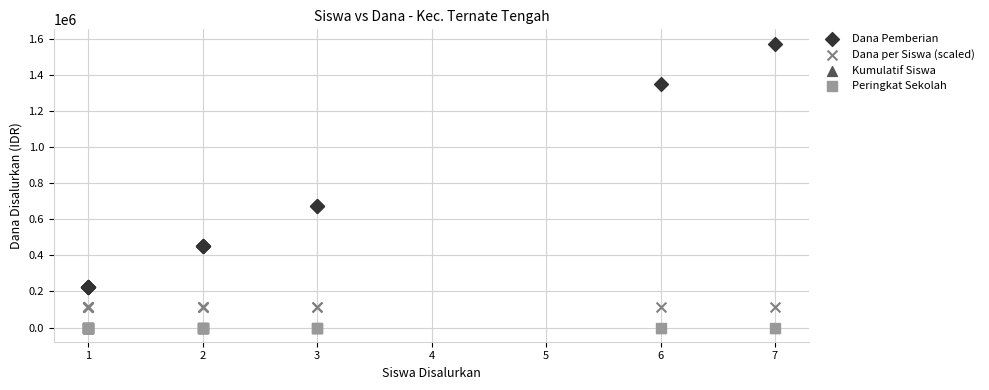

Which series contains the highest Y value?

Dana Pemberian